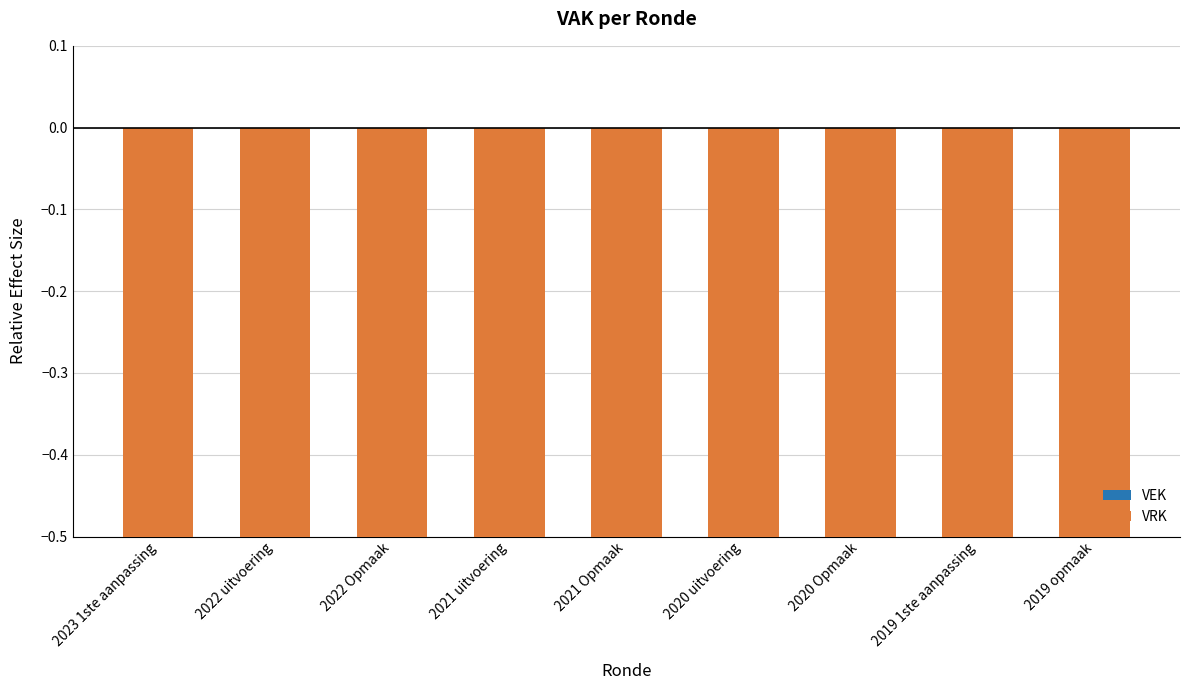

What is the difference between the highest and lowest values at 2022 uitvoering?

1